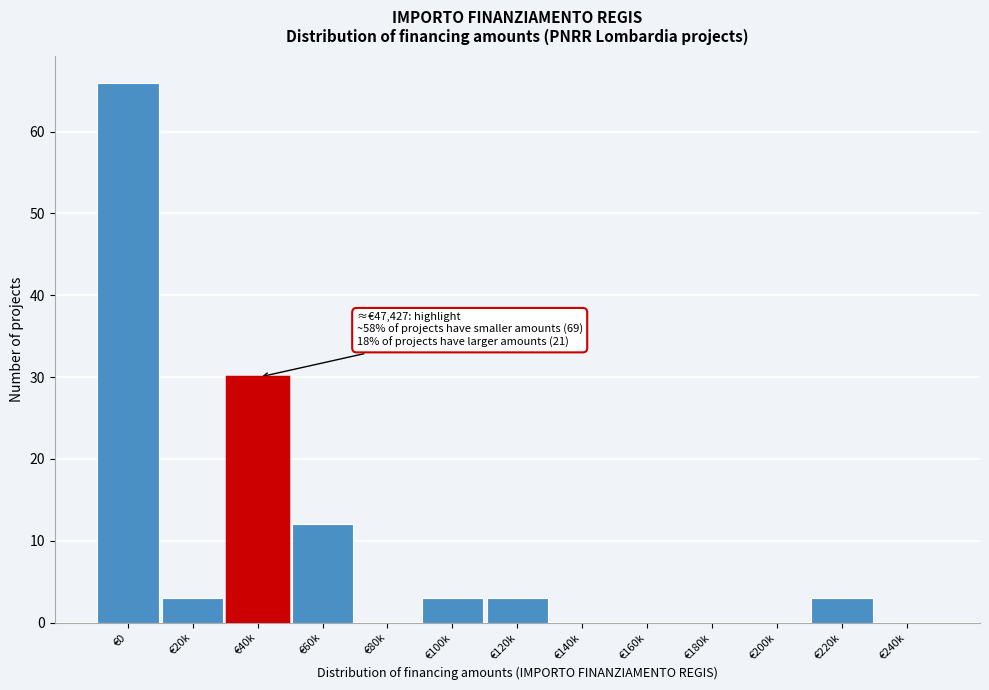

Reading left to right, extract all data points from this chart.

€0=66	€20k=3	€40k=30	€60k=12	€80k=0	€100k=3	€120k=3	€140k=0	€160k=0	€180k=0	€200k=0	€220k=3	€240k=0